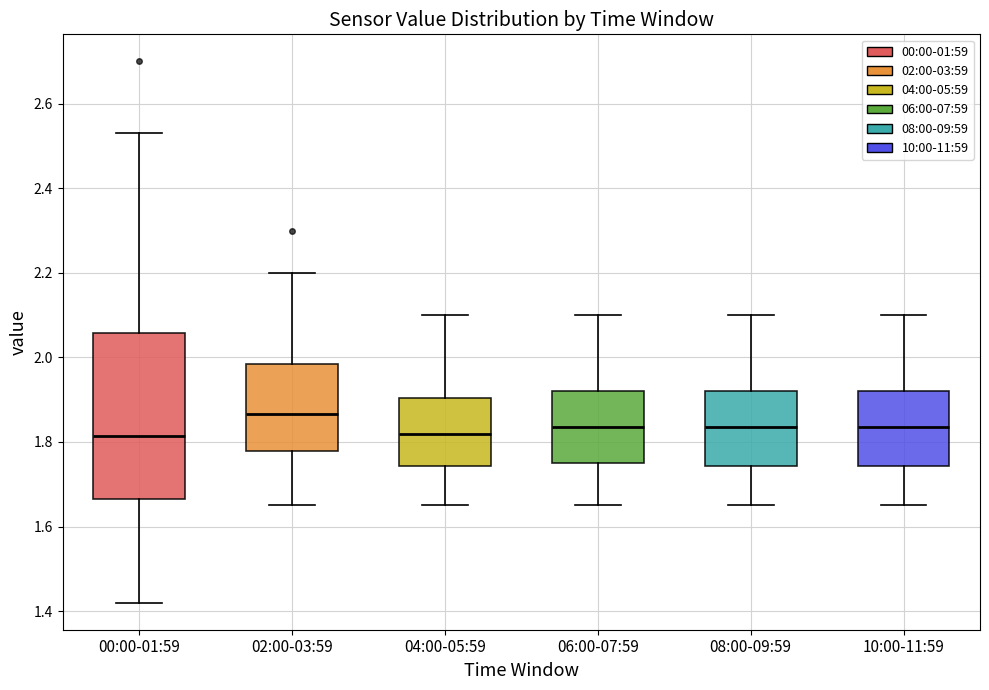

Reading left to right, transcribe this box plot: for each box, give where its median line is, the range the box spans, and where its two whiskers end, as read against the y-axis. The values are not printed on the chart, so give them approximately, as read against the axis.

00:00-01:59: median 1.82, box 1.66 to 2.06, whiskers 1.42 to 2.54
02:00-03:59: median 1.86, box 1.78 to 1.98, whiskers 1.66 to 2.20
04:00-05:59: median 1.82, box 1.74 to 1.90, whiskers 1.66 to 2.10
06:00-07:59: median 1.84, box 1.76 to 1.92, whiskers 1.66 to 2.10
08:00-09:59: median 1.84, box 1.74 to 1.92, whiskers 1.66 to 2.10
10:00-11:59: median 1.84, box 1.74 to 1.92, whiskers 1.66 to 2.10